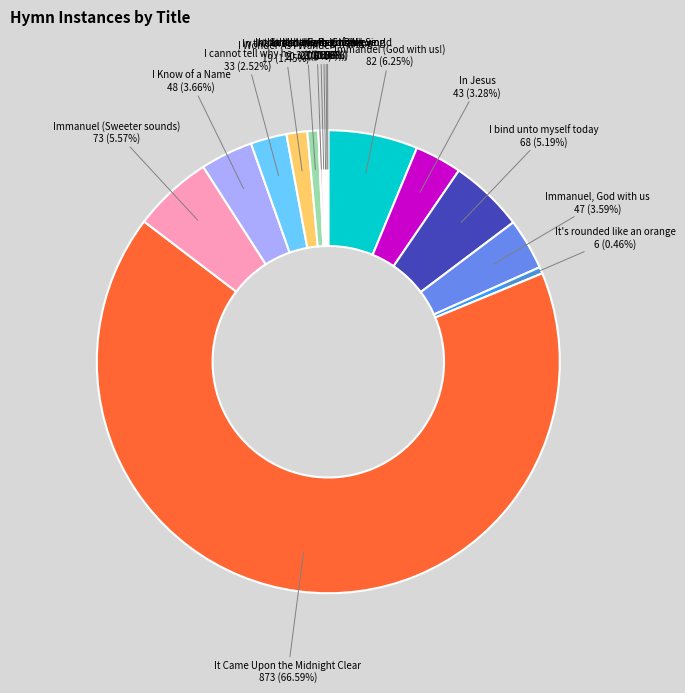

Between I cannot tell why he and Immanuel (God with us!), which is larger?

Immanuel (God with us!)